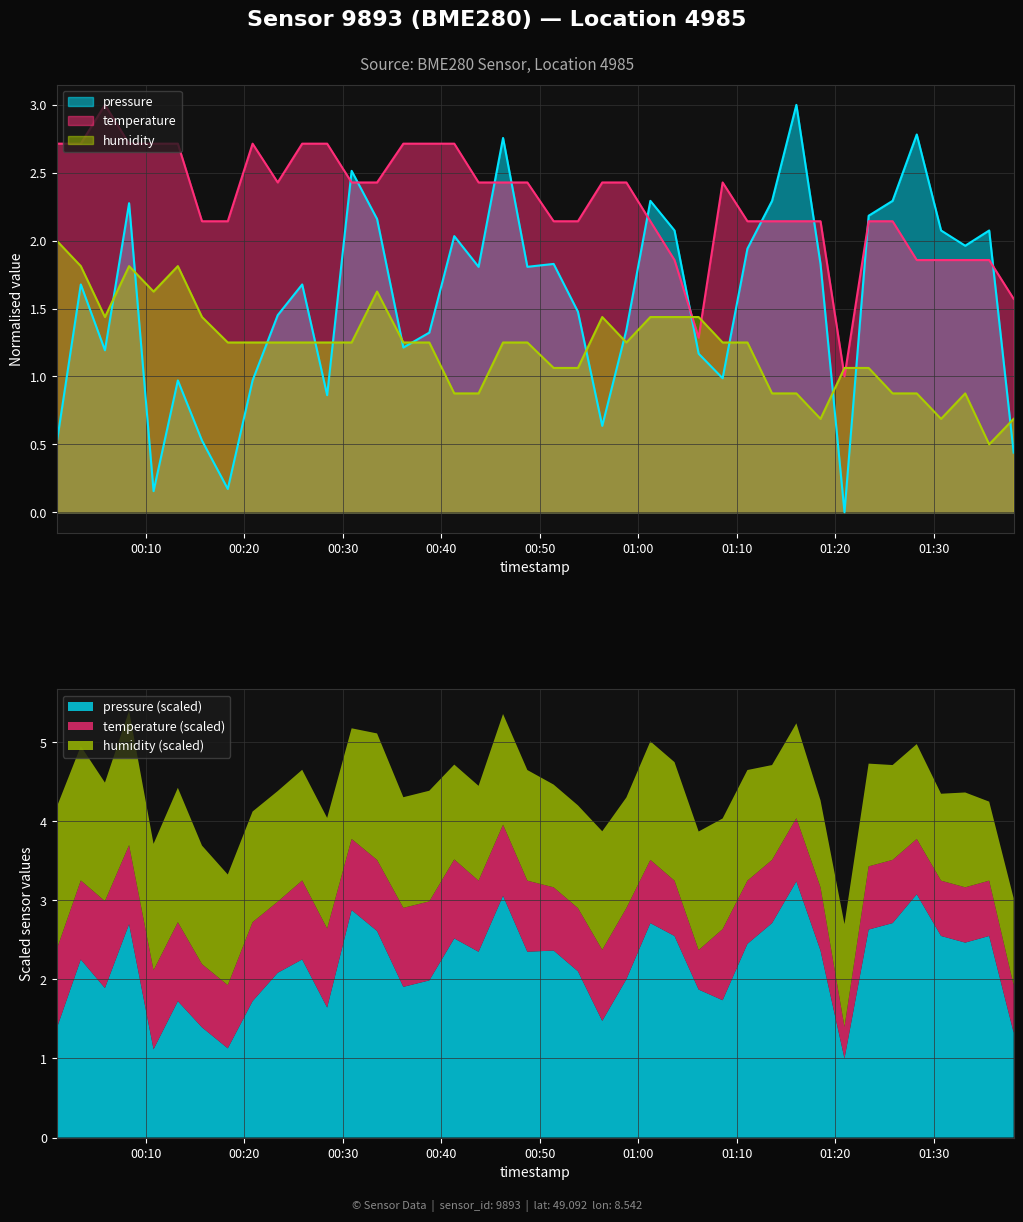

How many intersections are there between temperature and pressure?

10